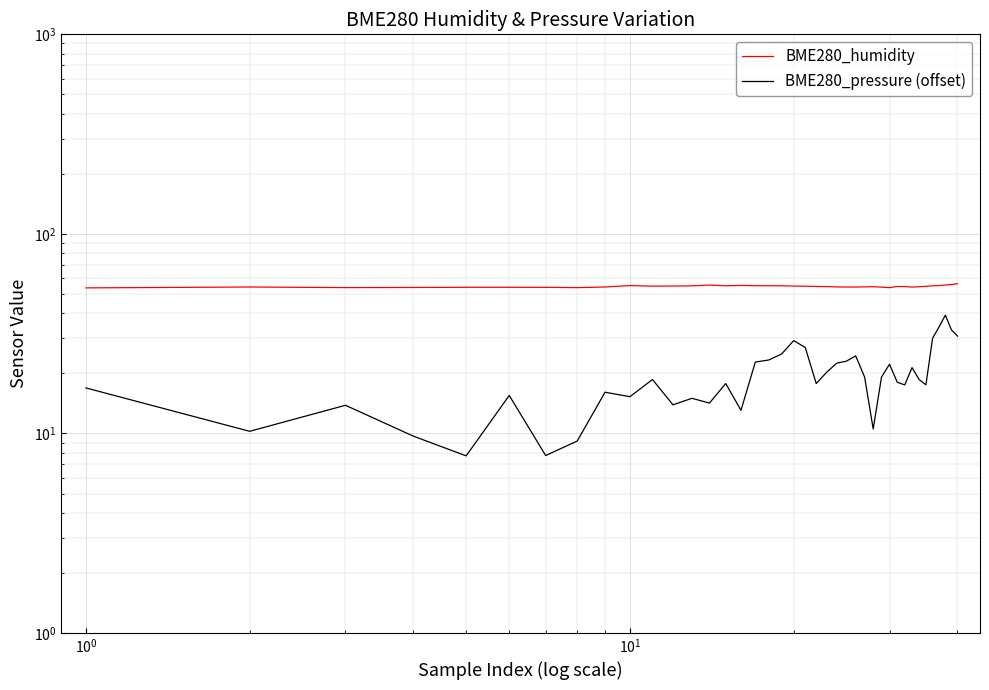

What are all the series names shown in the legend?

BME280_humidity, BME280_pressure (offset)